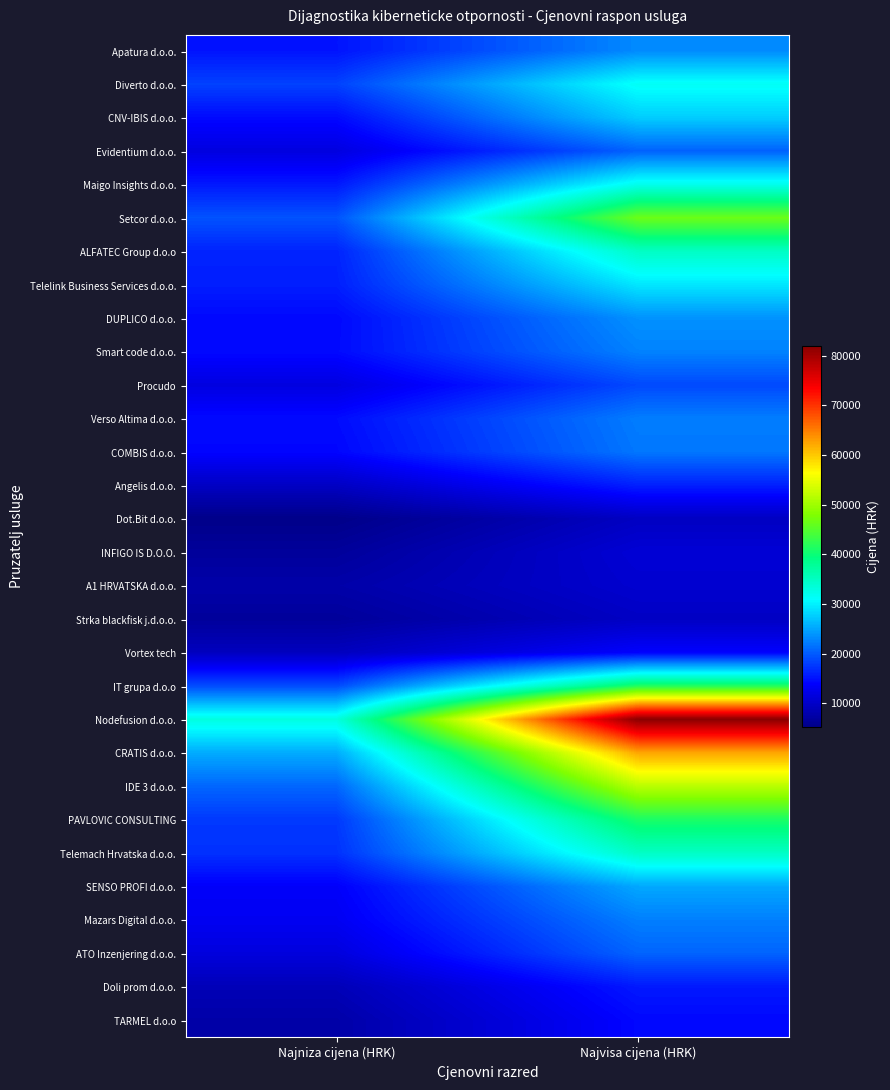

Between Najvisa cijena (HRK) and Najniza cijena (HRK), which is larger?

Najvisa cijena (HRK)